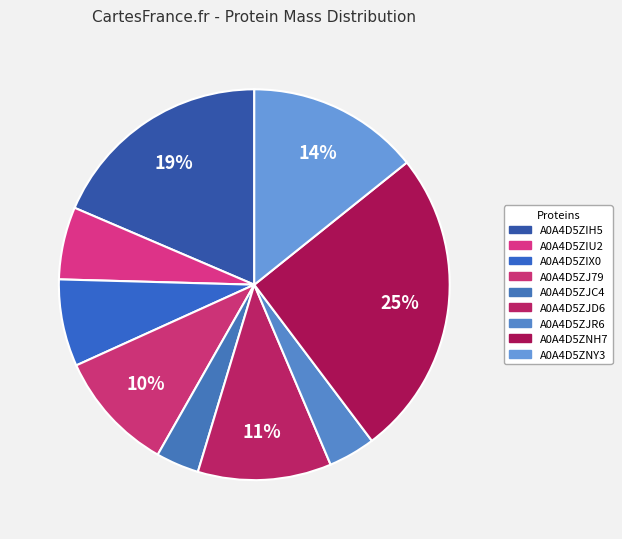

The A0A4D5ZJ79 slice represents 10% of the pie. True or false?

True